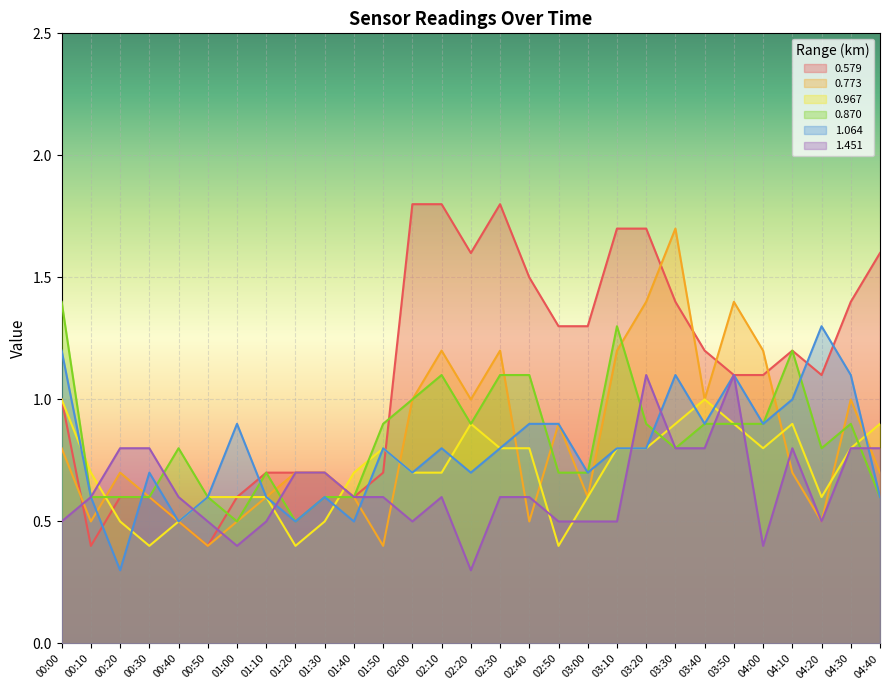

Which series ends up on top after the final intersection of 0.870 and 0.967?

0.967